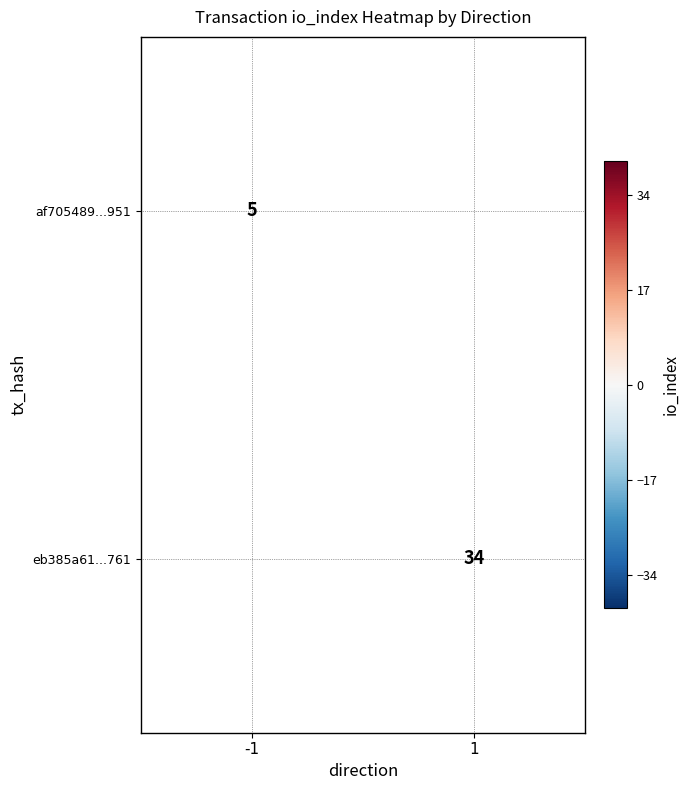

Is the value of eb385a61...761 at 1 greater than the value of af705489...951 at -1?

Yes